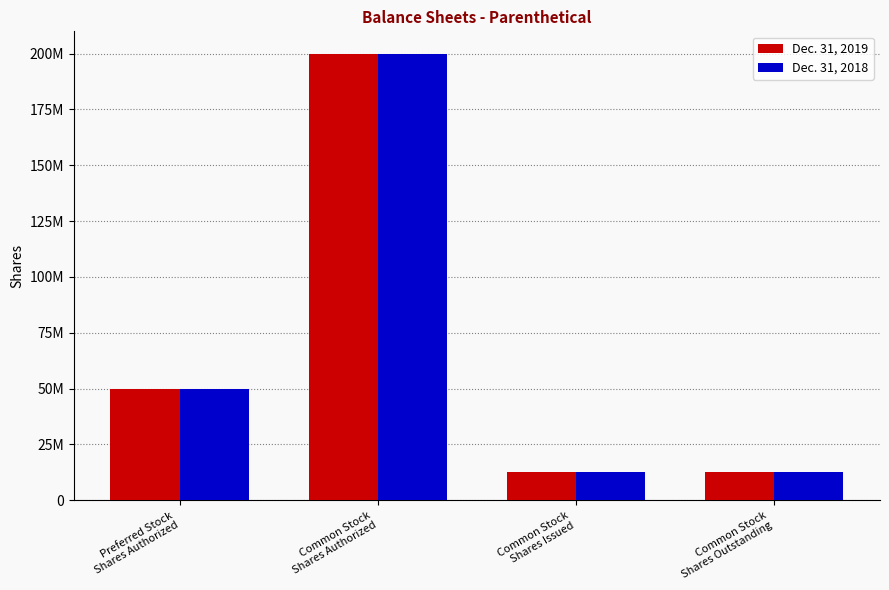

Is it true that Dec. 31, 2018 equals 89403404 at Common Stock
Shares Authorized?

False